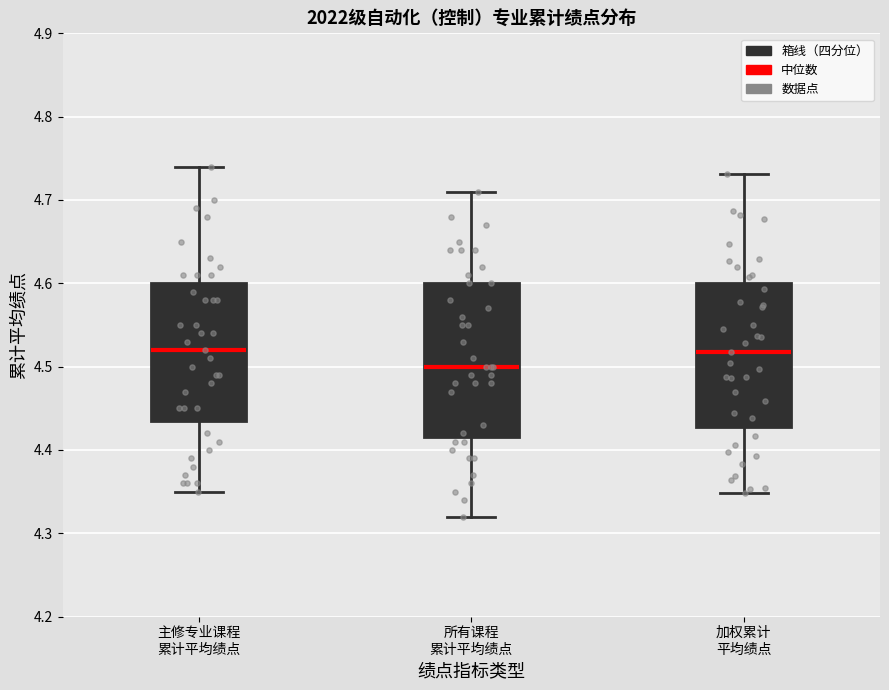

Reading left to right, read every box against the y-axis: the position of its median line, the range the box covers, and the ends of its whiskers. The values are not printed on the chart, so give them approximately, as read against the axis.

主修专业课程 累计平均绩点: median 4.52, box 4.44 to 4.60, whiskers 4.35 to 4.74
所有课程 累计平均绩点: median 4.50, box 4.42 to 4.60, whiskers 4.32 to 4.71
加权累计 平均绩点: median 4.52, box 4.43 to 4.60, whiskers 4.35 to 4.73